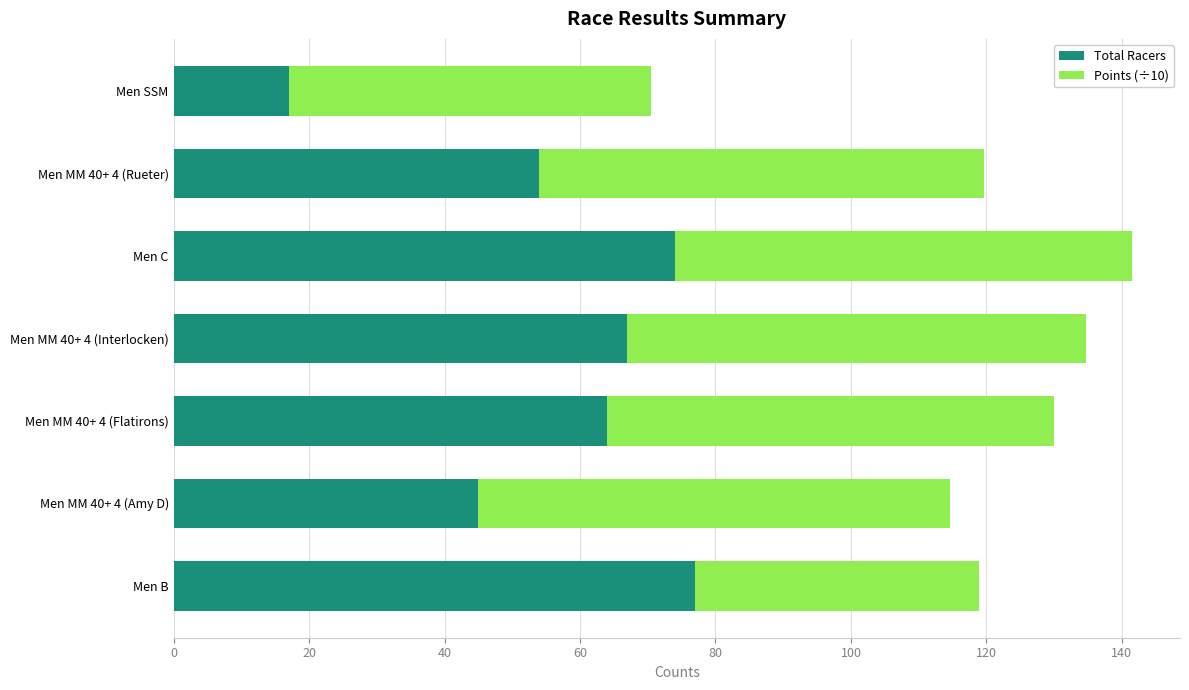

What is the sum of all Total Racers values?

398.0